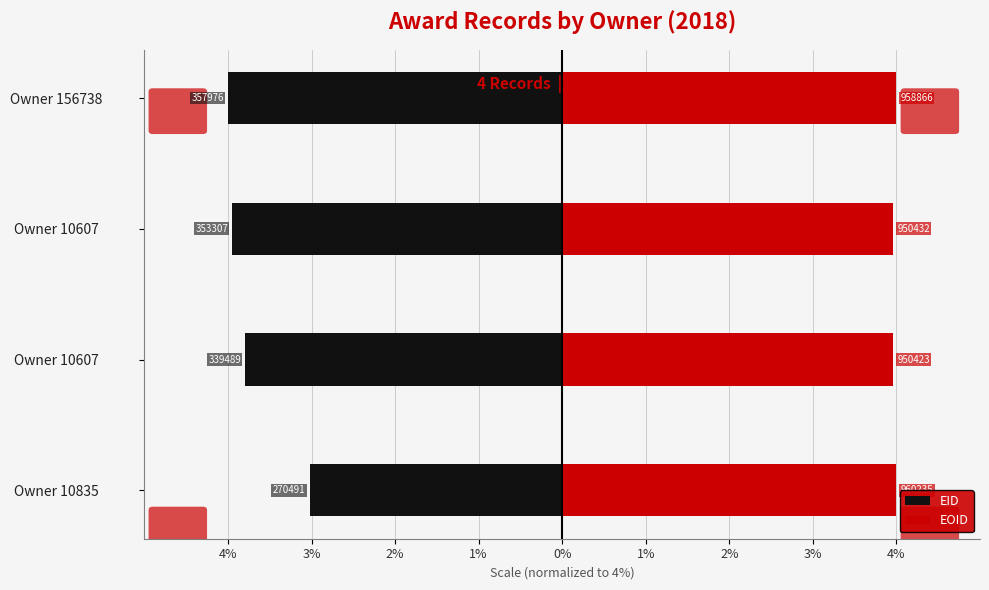

Which series changed the most between Owner 10835 and Owner 10607?

EID